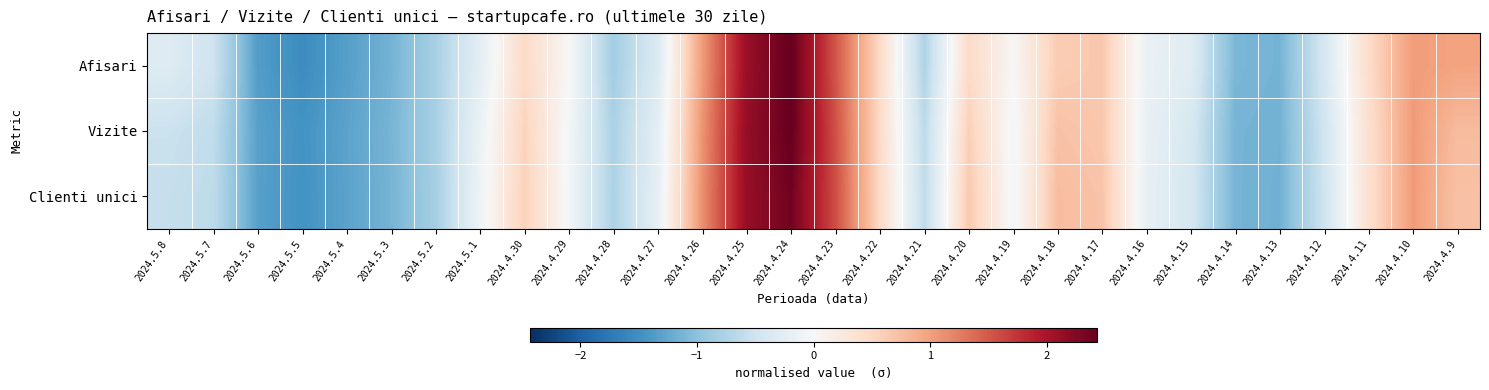

At which category is the sum across all series the highest?

2024.4.24